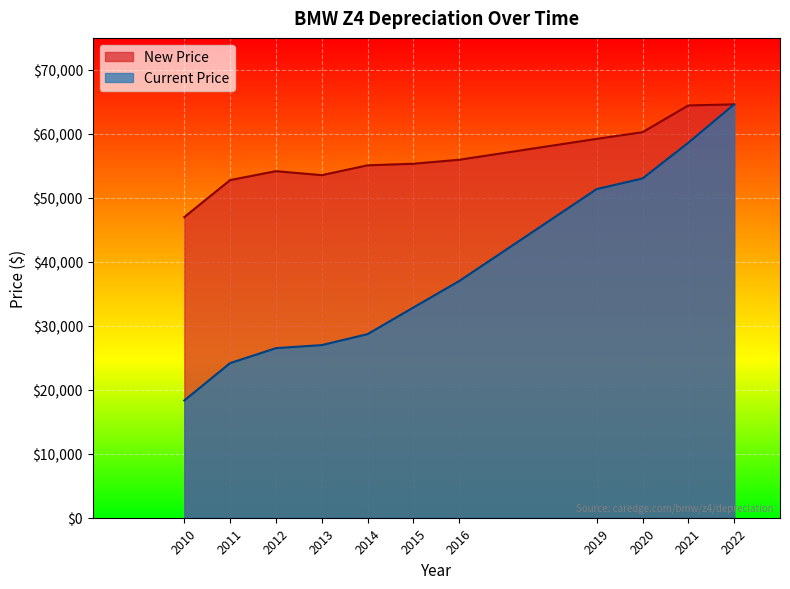

True or false: New Price and Current Price intersect in this chart.

False